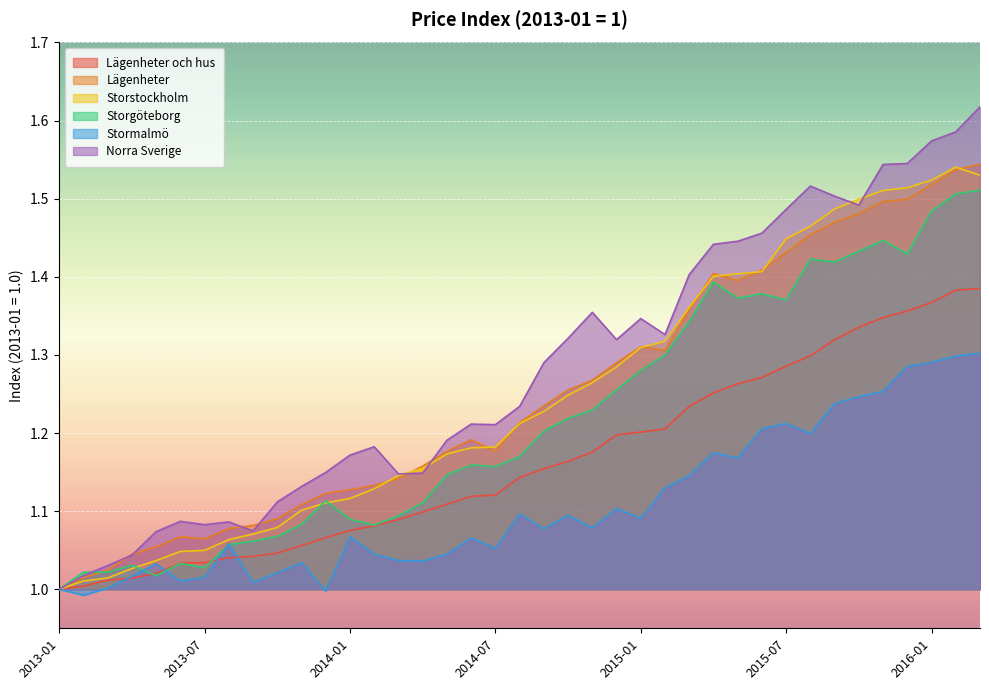

What is the sum of the Stormalmö values at 2015-01 and 2015-05?

2.3